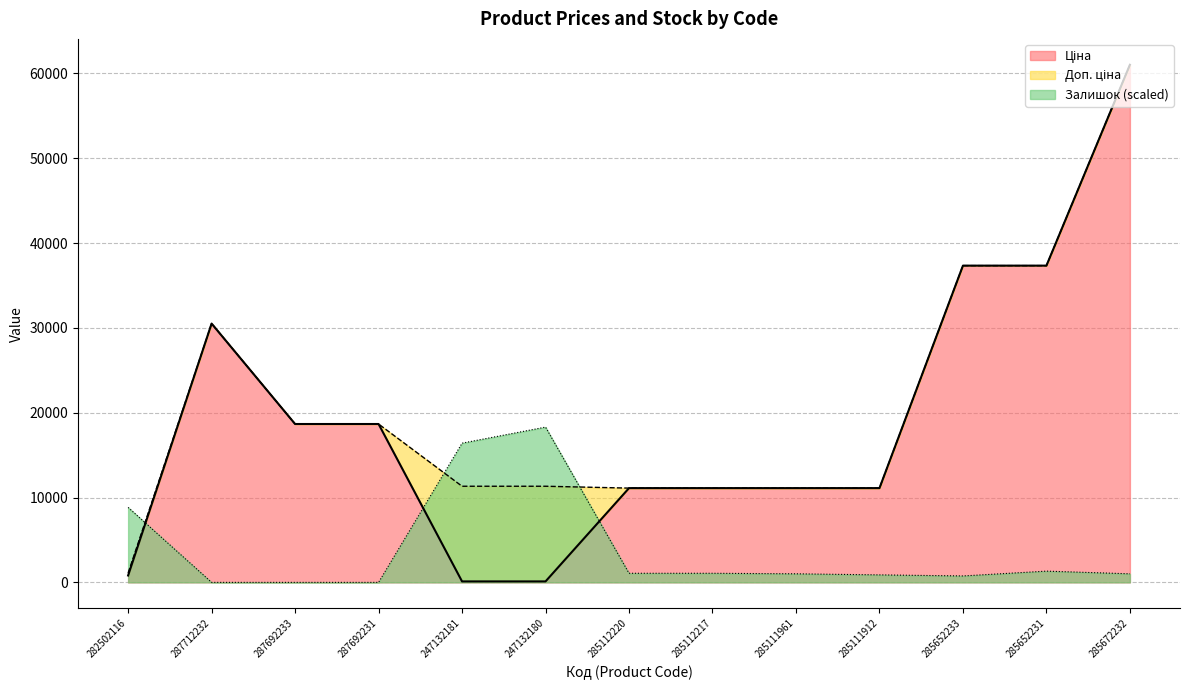

At which category does the chart reach its peak across all series?

285672232